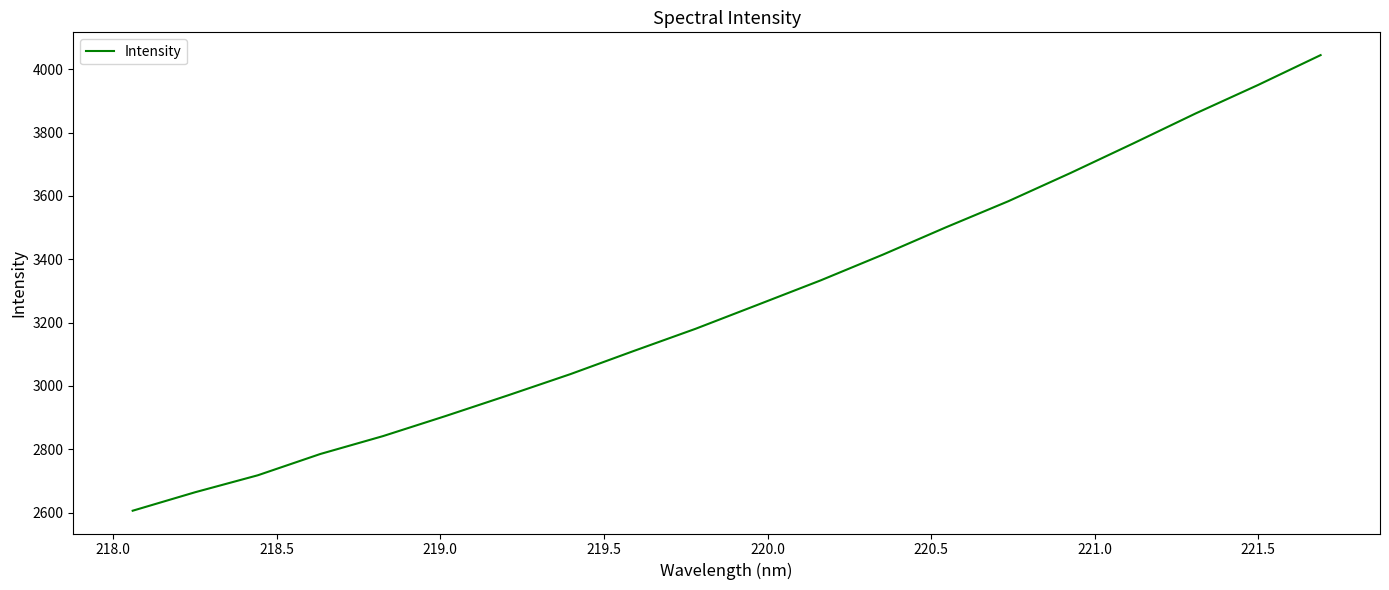

What is the minimum value shown in the chart?

2606.0